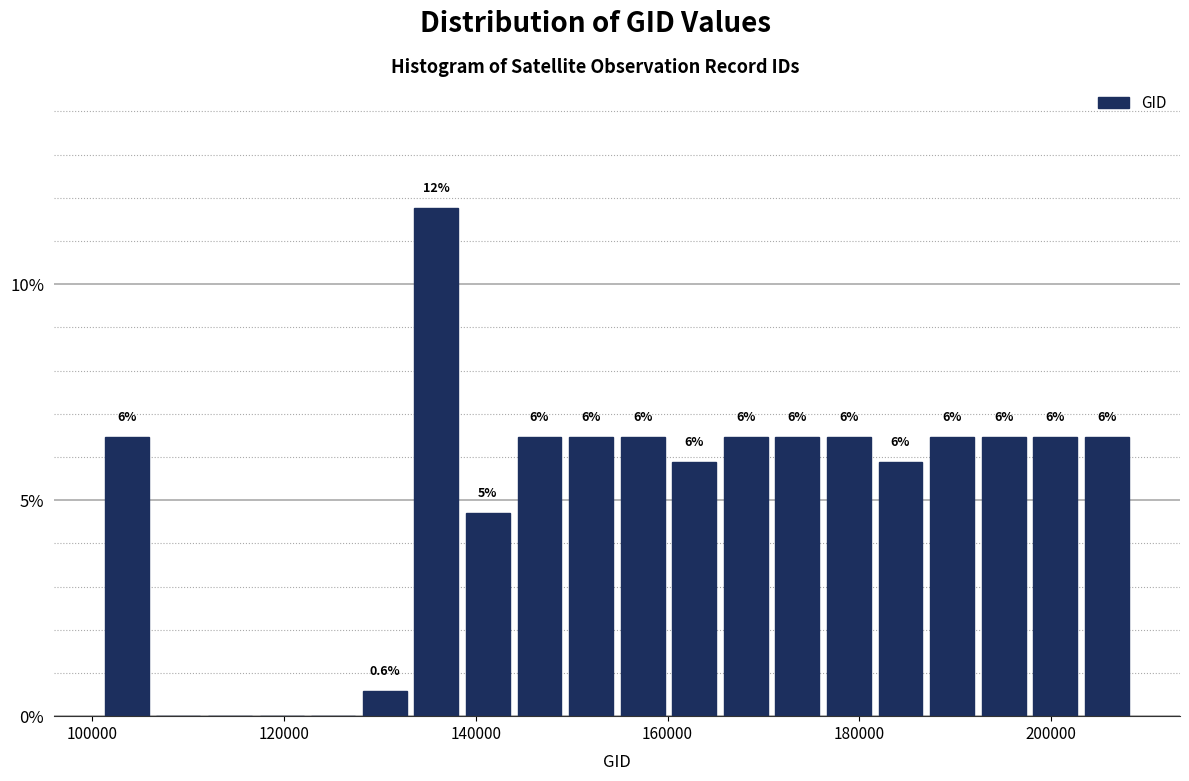

Read against the x-axis, roughly where is the centre of the tallest bar?

136000